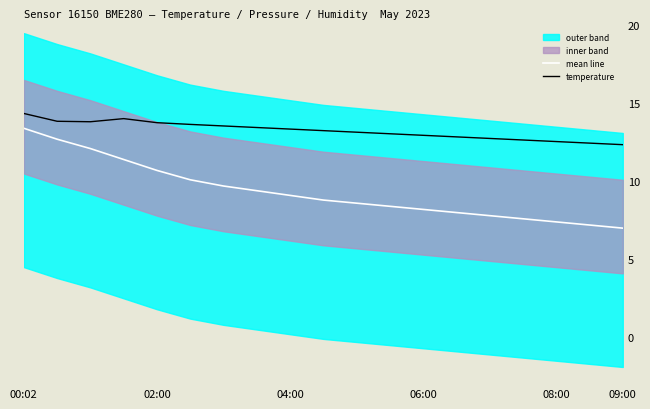

What is the average value of the mean line series?

9.3